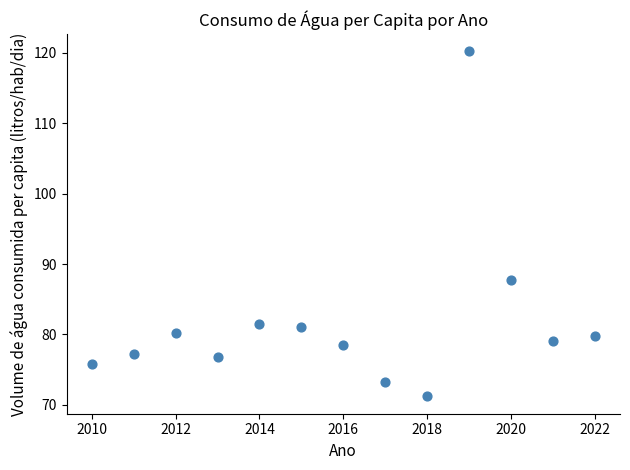

What is the range of Y values (max minus min)?

49.0